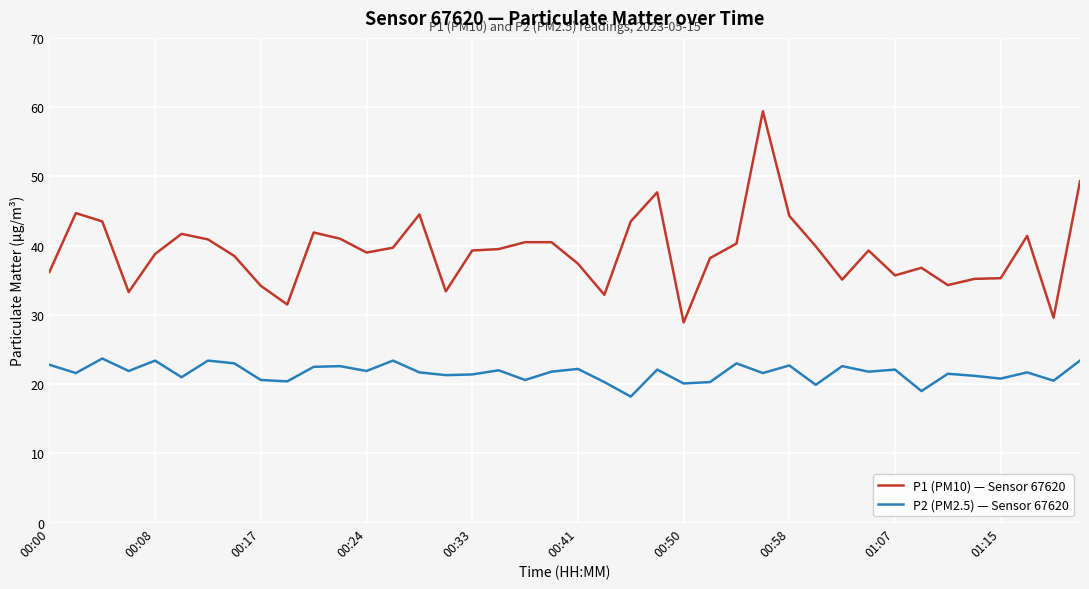

What is the difference between the maximum and minimum values in the P2 (PM2.5) — Sensor 67620 series?

5.5